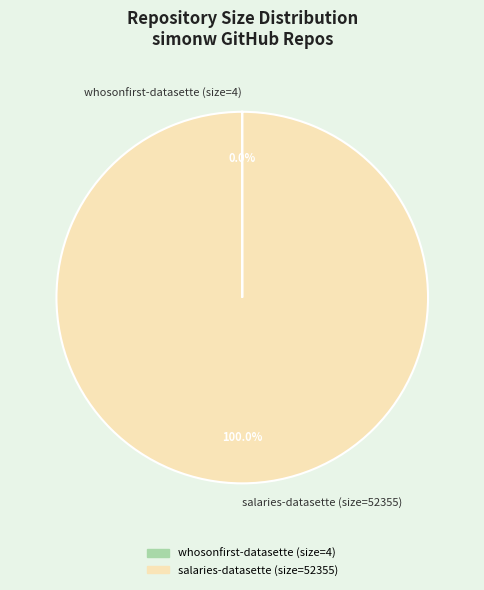

What is the largest slice in the pie chart?

salaries-datasette (size=52355)